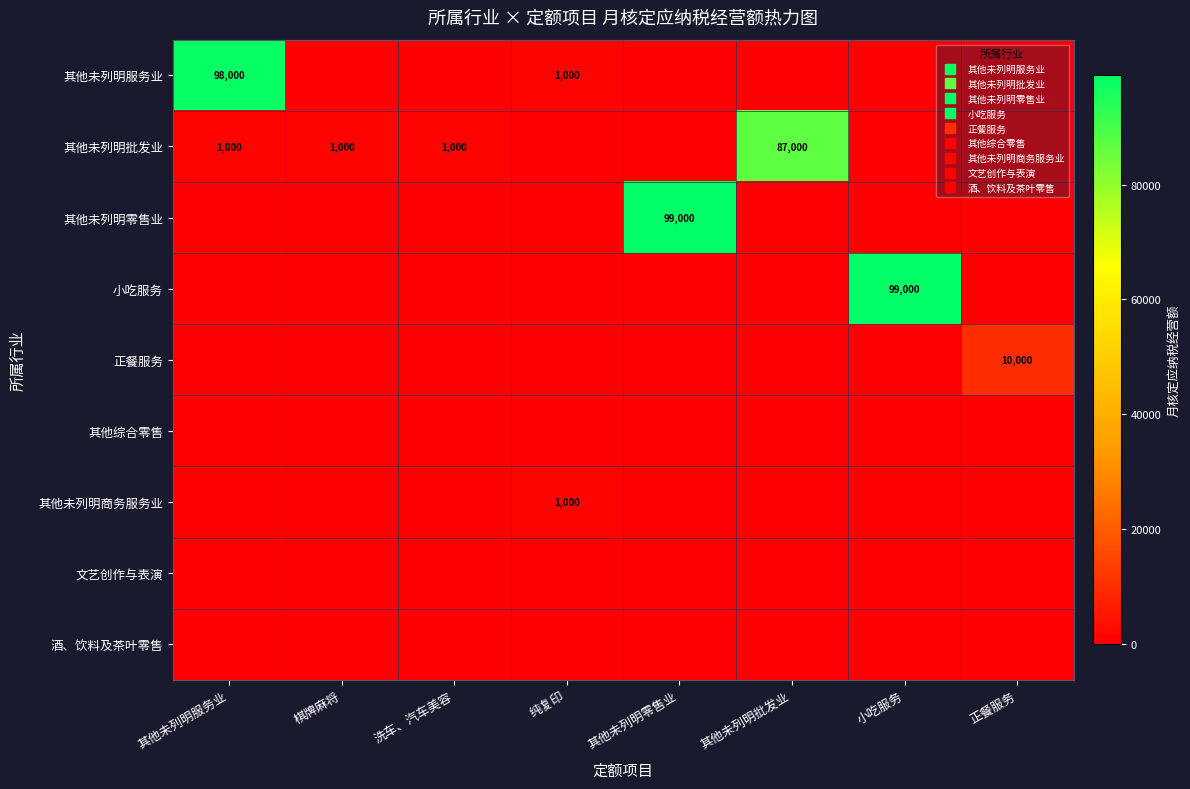

What is the total value across all series at 其他未列明零售业?

99000